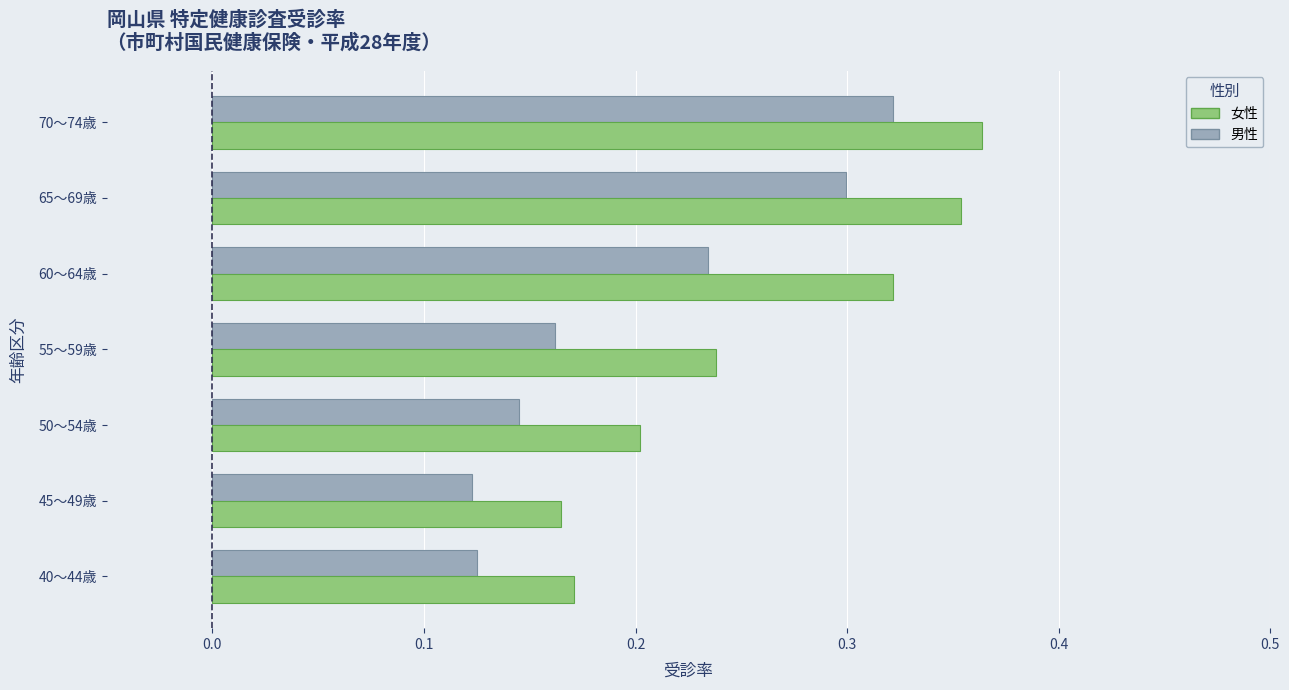

Which series changed the most between 55～59歳 and 70～74歳?

男性